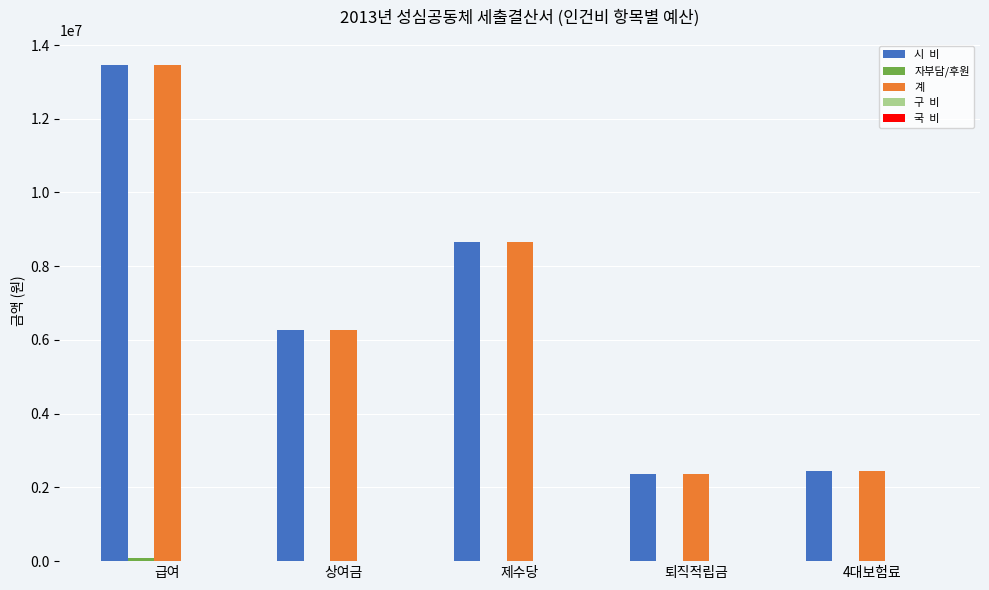

How many distinct data groups are displayed?

3